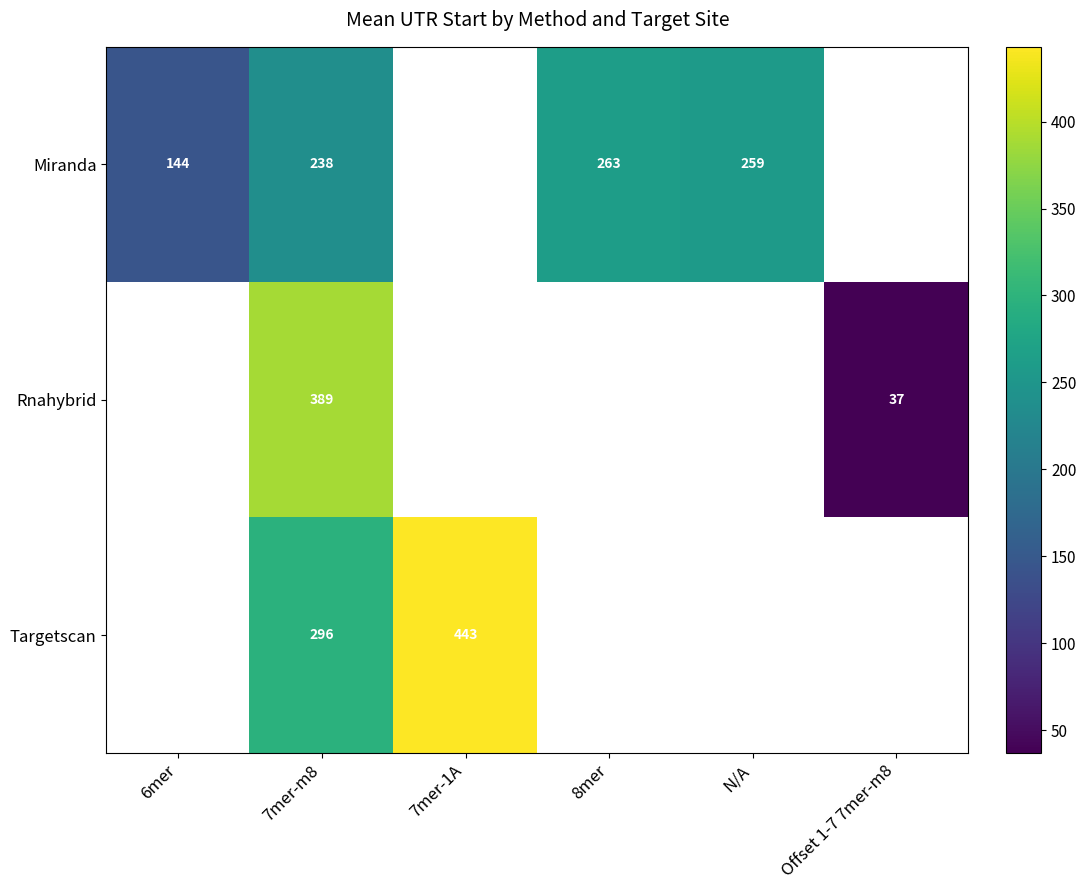

Is it true that Targetscan equals 443 at 7mer-1A?

True